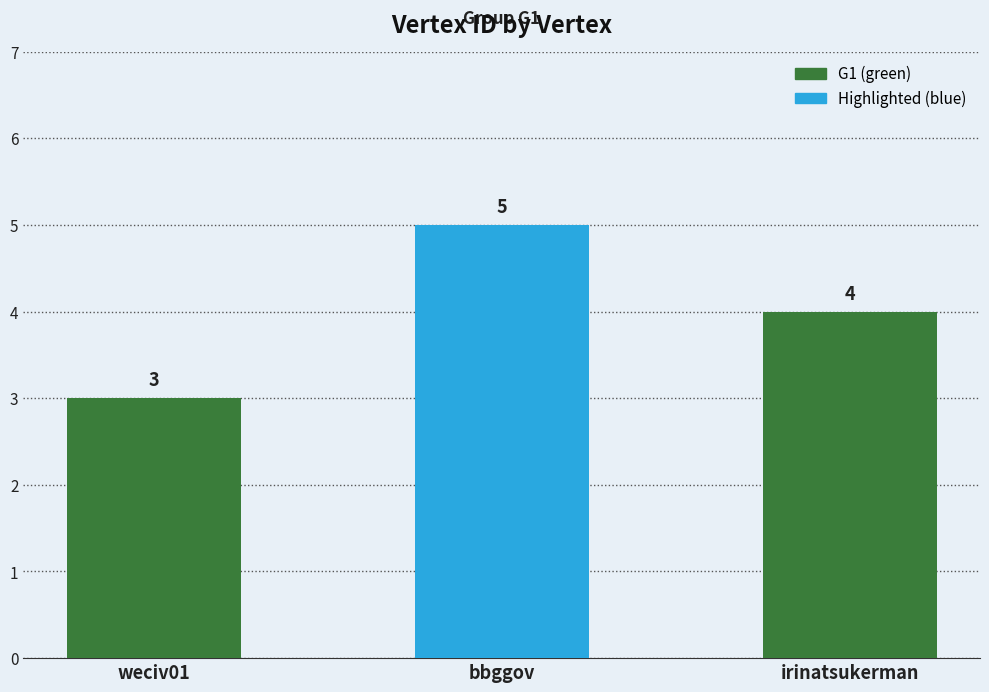

Which category has the highest value across all series?

bbggov